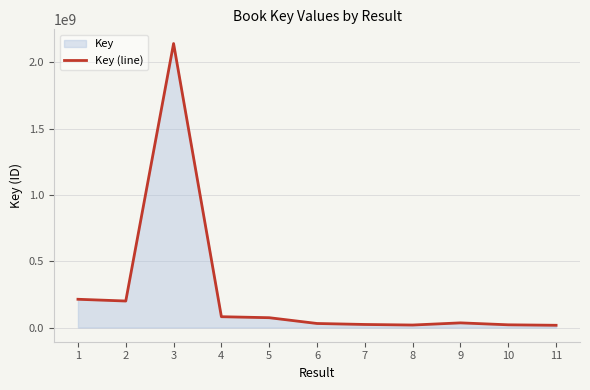

The value at 1 is 213110663. True or false?

True